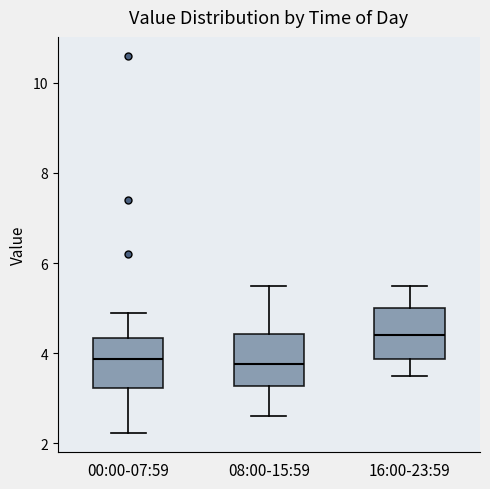

Reading left to right, read every box against the y-axis: the position of its median line, the range the box covers, and the ends of its whiskers. The values are not printed on the chart, so give them approximately, as read against the axis.

00:00-07:59: median 3.8, box 3.2 to 4.4, whiskers 2.2 to 5.0
08:00-15:59: median 3.8, box 3.2 to 4.4, whiskers 2.6 to 5.6
16:00-23:59: median 4.4, box 3.8 to 5.0, whiskers 3.6 to 5.6